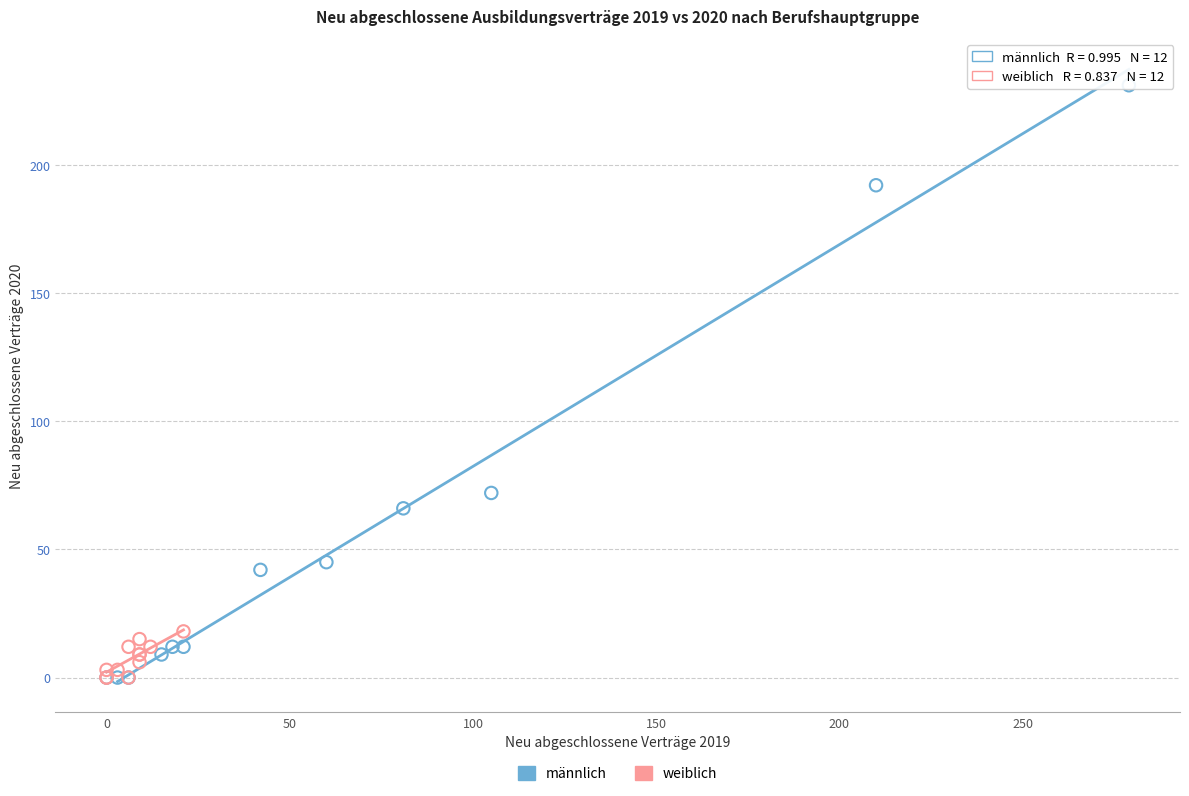

Which series contains the highest Y value?

männlich